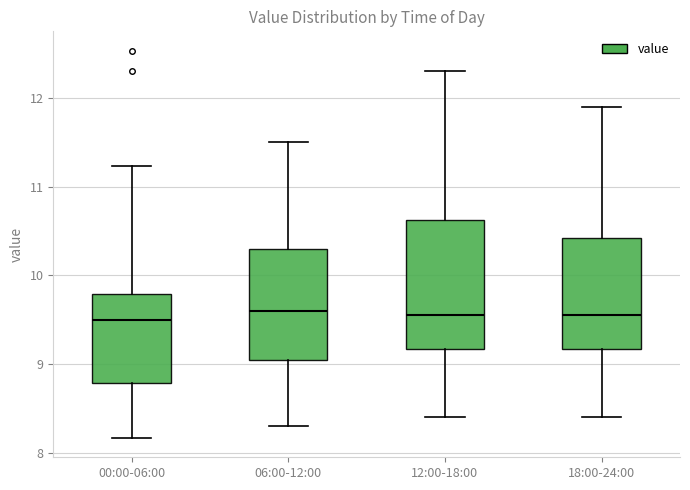

Reading left to right, transcribe this box plot: for each box, give where its median line is, the range the box spans, and where its two whiskers end, as read against the y-axis. The values are not printed on the chart, so give them approximately, as read against the axis.

00:00-06:00: median 9.5, box 8.8 to 9.8, whiskers 8.2 to 11.2
06:00-12:00: median 9.6, box 9.1 to 10.3, whiskers 8.3 to 11.5
12:00-18:00: median 9.6, box 9.2 to 10.6, whiskers 8.4 to 12.3
18:00-24:00: median 9.6, box 9.2 to 10.4, whiskers 8.4 to 11.9